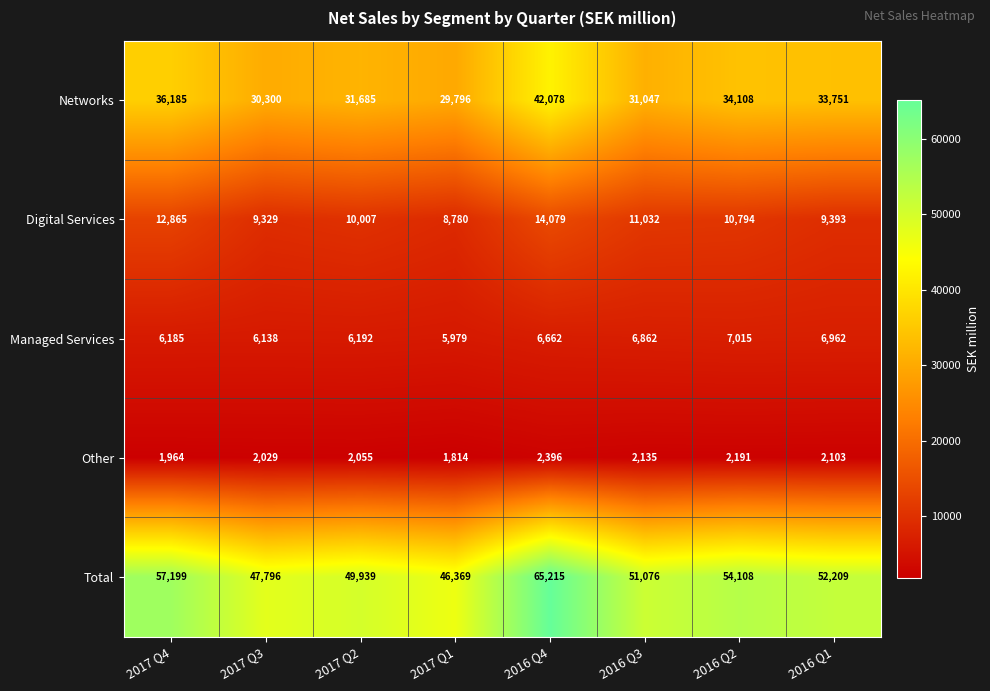

At which category does the chart reach its peak across all series?

2016 Q4